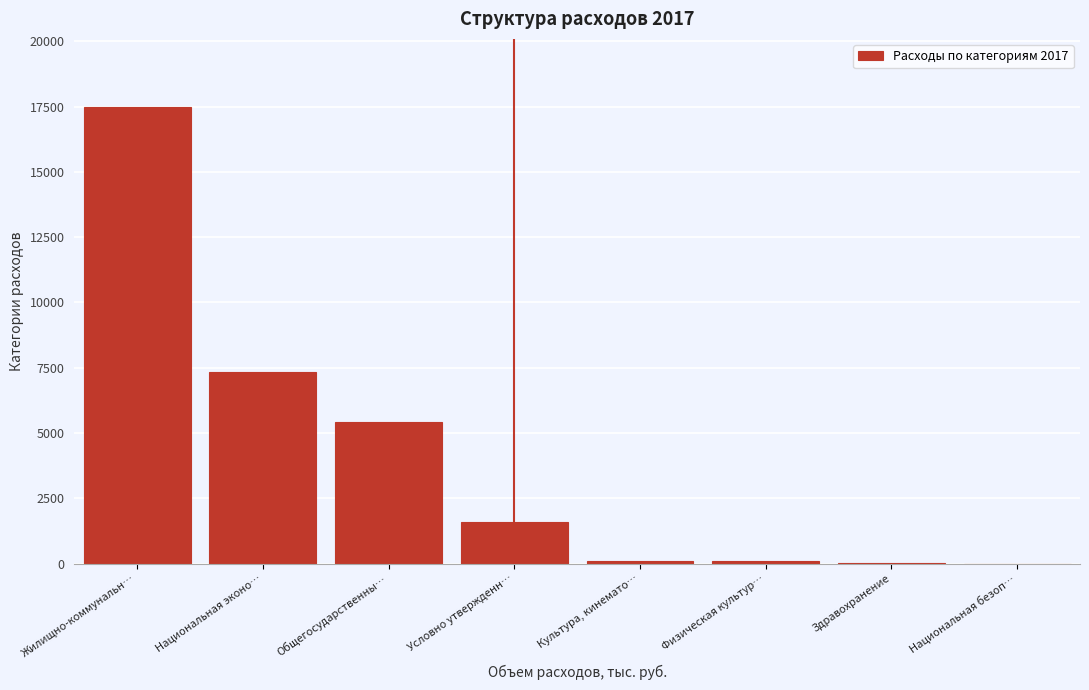

The chart shows a value of 7344.6 at Национальная эконо…. True or false?

True